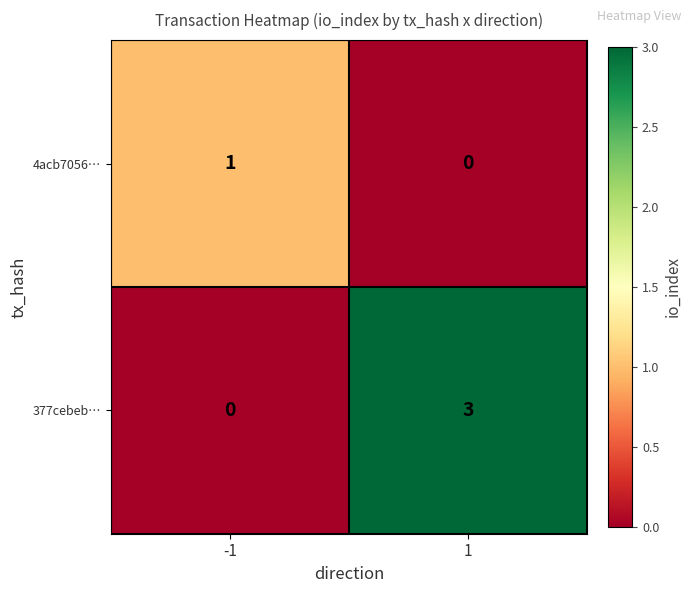

Rank the series by their maximum value, from highest to lowest.

377cebeb…, 4acb7056…